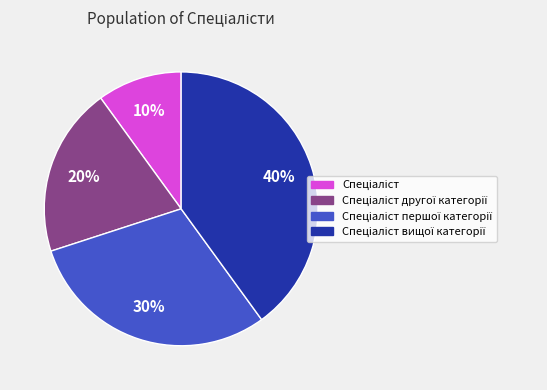

Is there any slice that represents more than half of the pie?

No